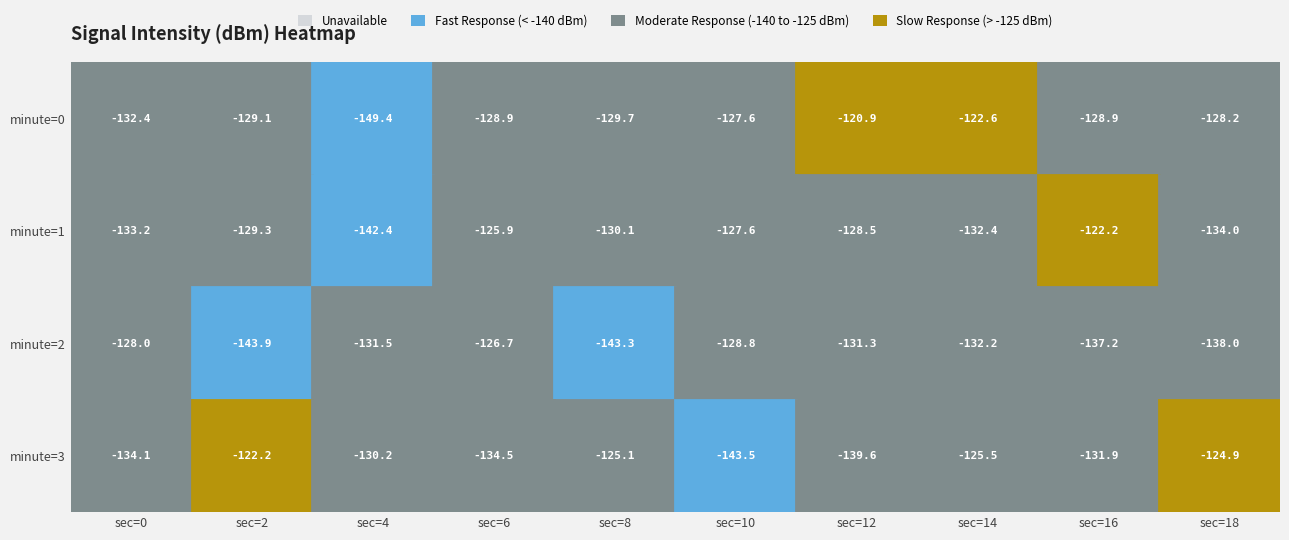

How many data points in 16 are above -128?

1